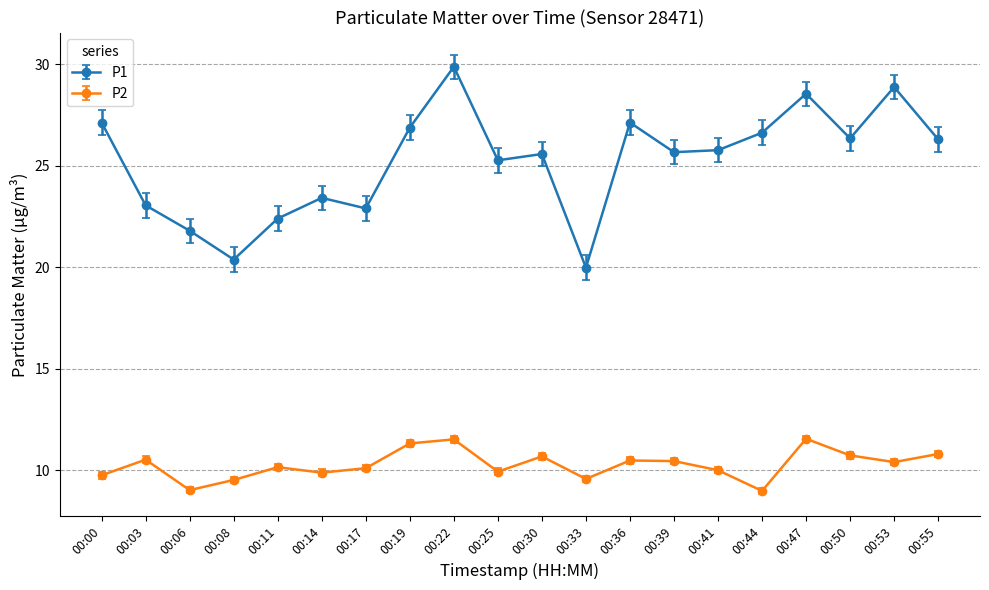

What is the spread (max minus min) of values at 00:00?

17.4